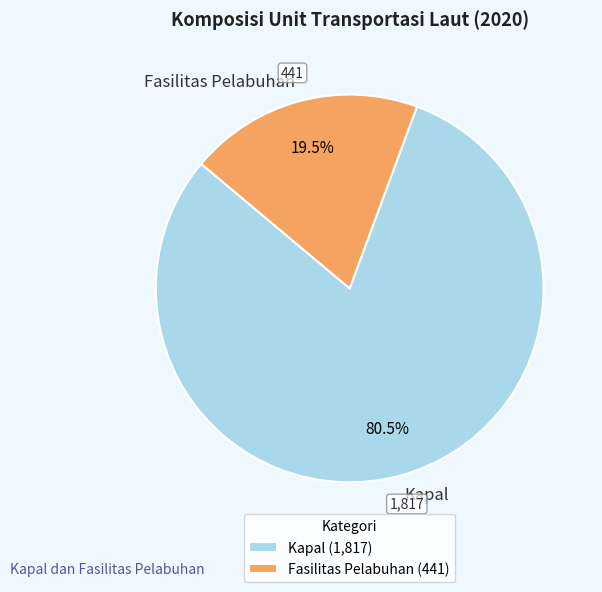

How many slices are in this pie chart?

2